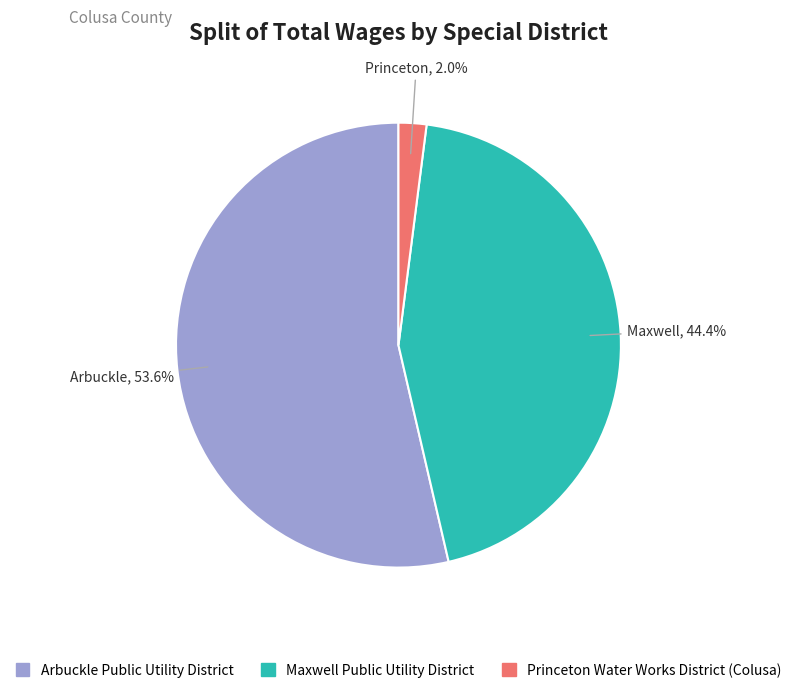

What is the majority slice?

Arbuckle Public Utility District